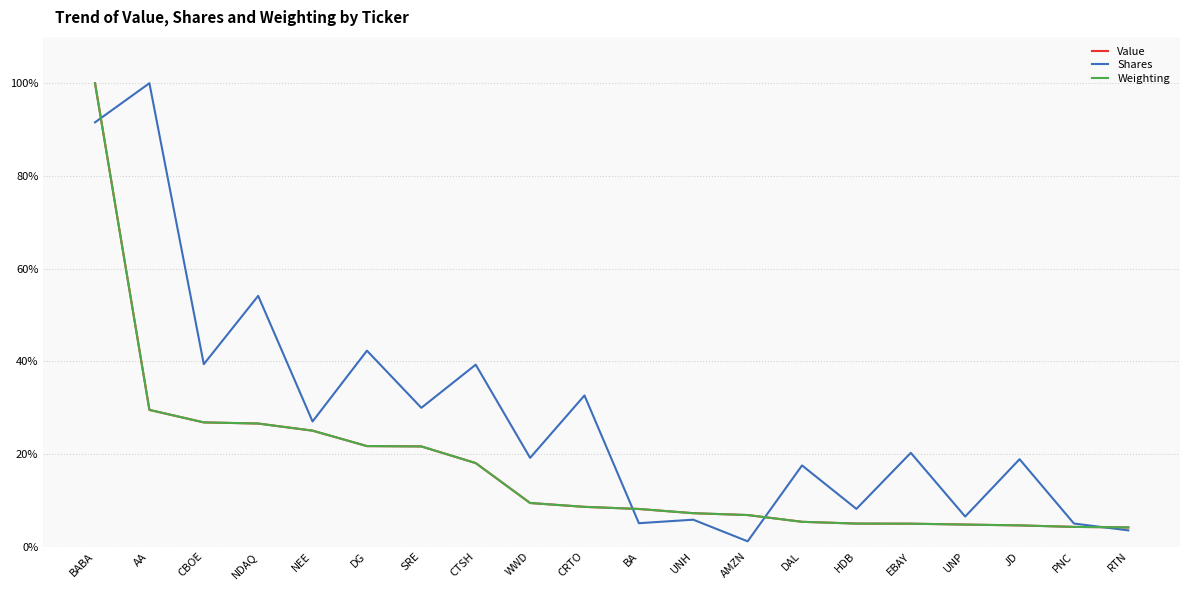

Which category has the lowest value in the Shares series?

AMZN